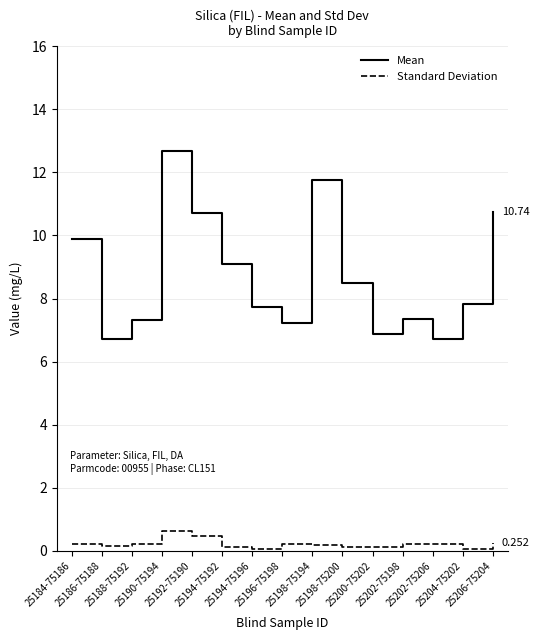

At which label is Mean closest to 9?

25194-75192